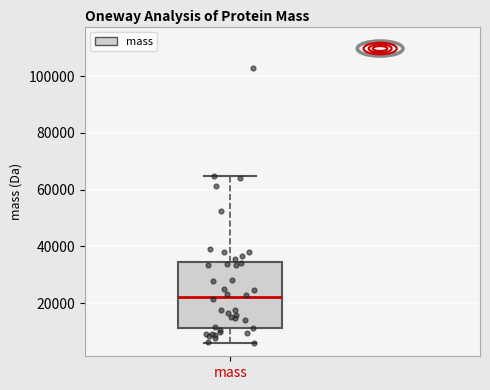

Where does the lower whisker of the box for mass end on the y-axis? The values are not printed on the chart, so give them approximately, as read against the axis.

6000